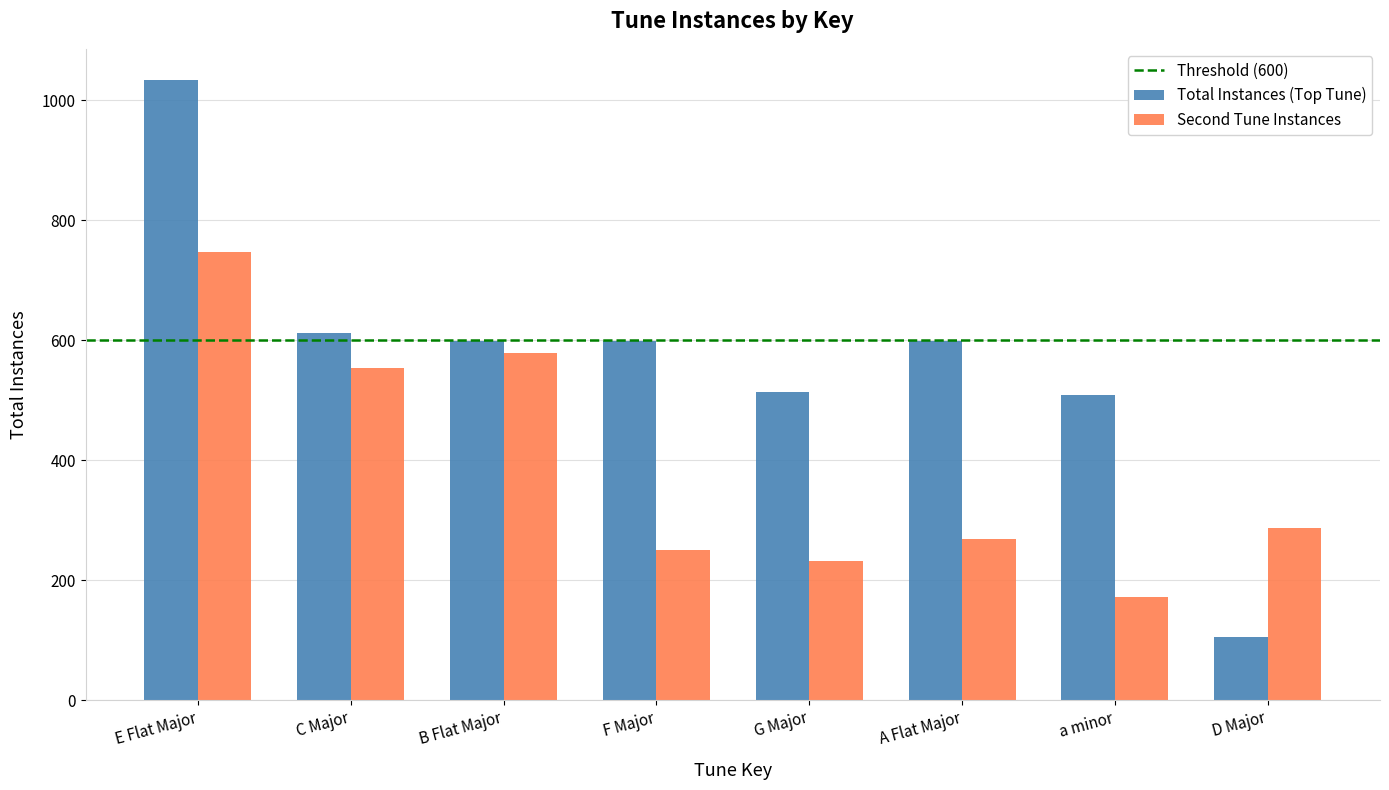

Is it true that Total Instances (Top Tune) equals 119 at a minor?

False